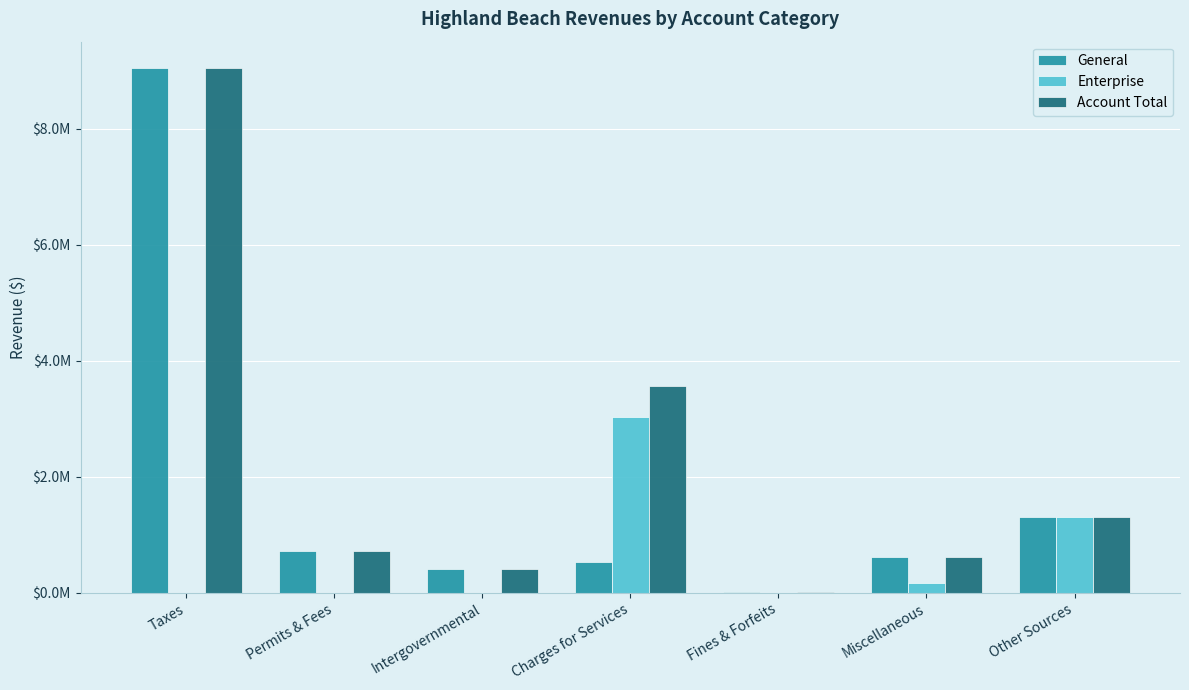

What are all the series names shown in the legend?

General, Enterprise, Account Total